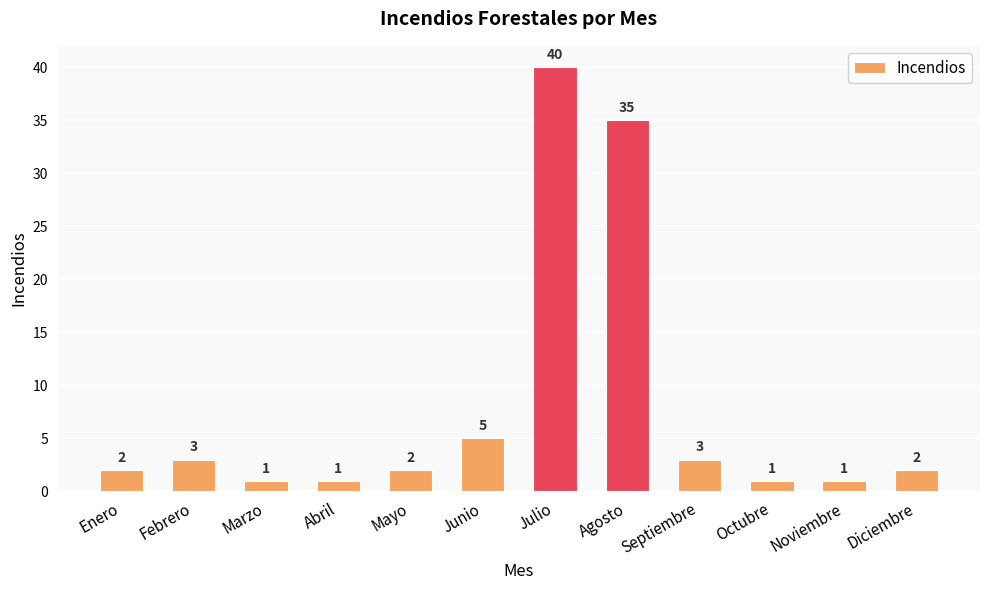

Reading left to right, list all the values displayed in this chart.

2	3	1	1	2	5	40	35	3	1	1	2